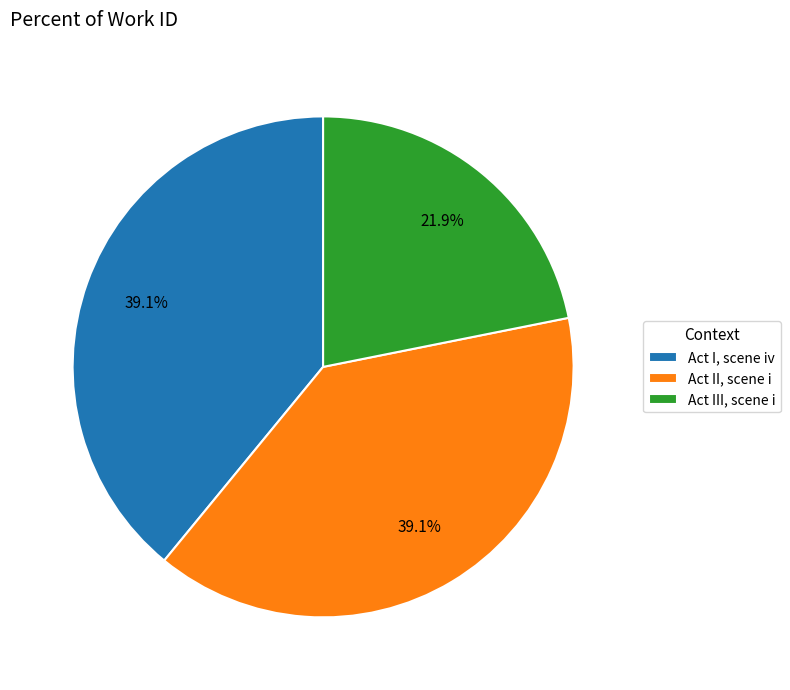

Count the number of slices in the pie.

3